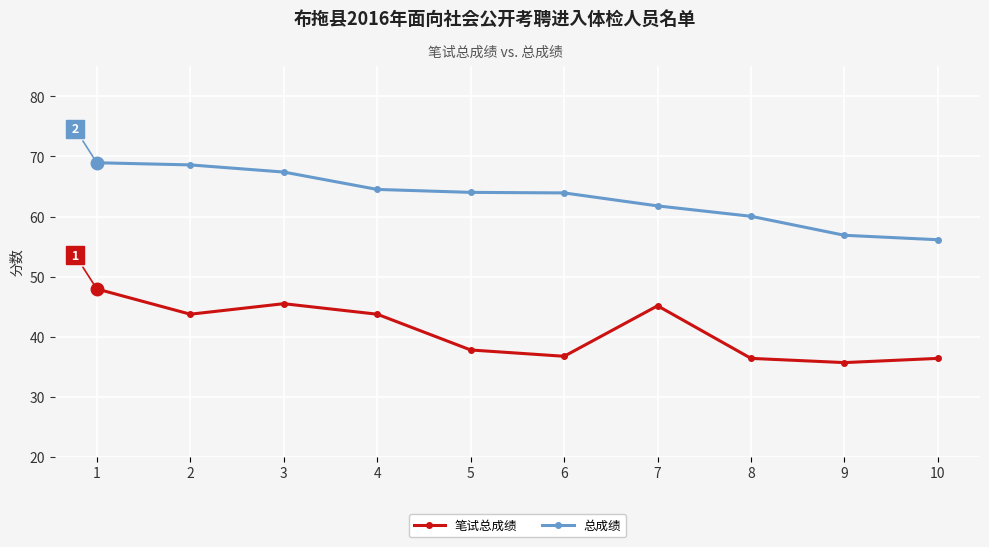

What is the highest value of the 总成绩 series?

69.0